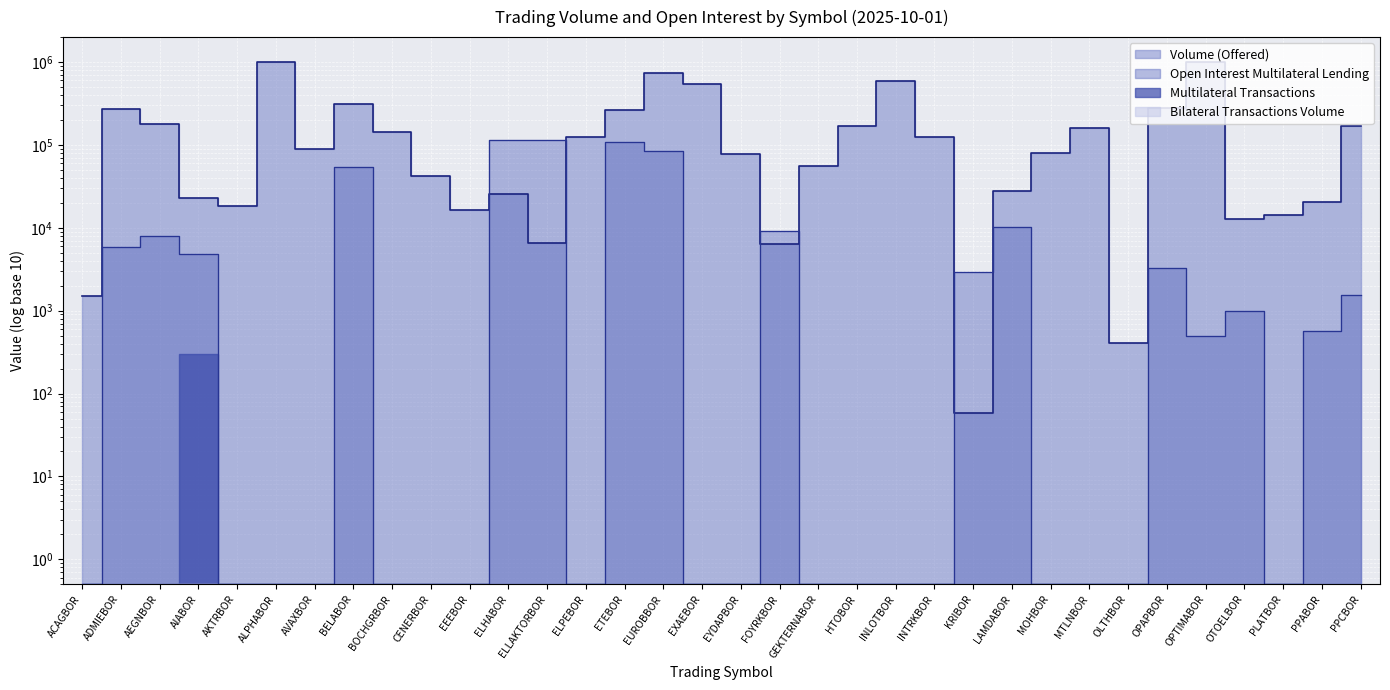

Does the chart display data point markers on the line(s)?

No